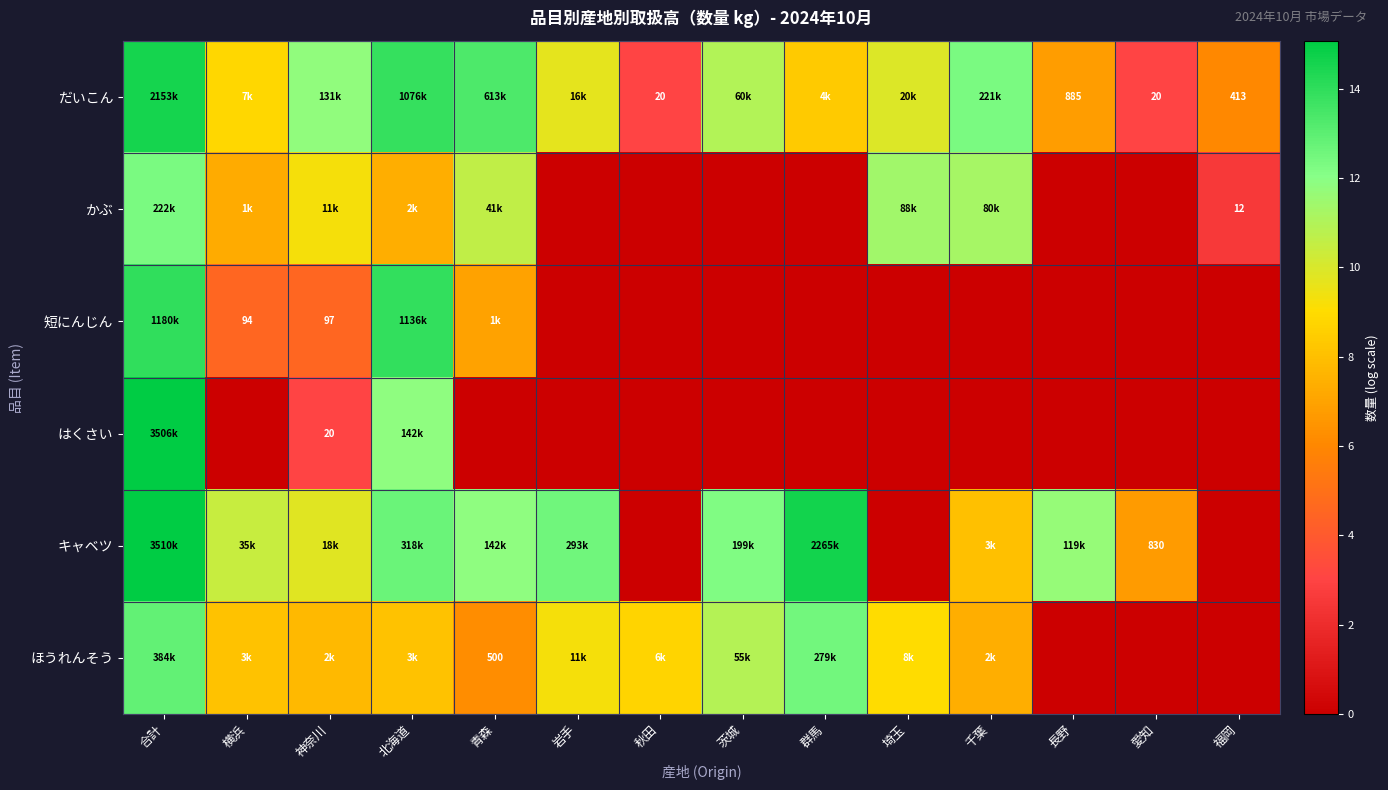

Rank the categories by 短にんじん value from lowest to highest.

岩手, 秋田, 茨城, 群馬, 埼玉, 千葉, 長野, 愛知, 福岡, 横浜, 神奈川, 青森, 北海道, 合計